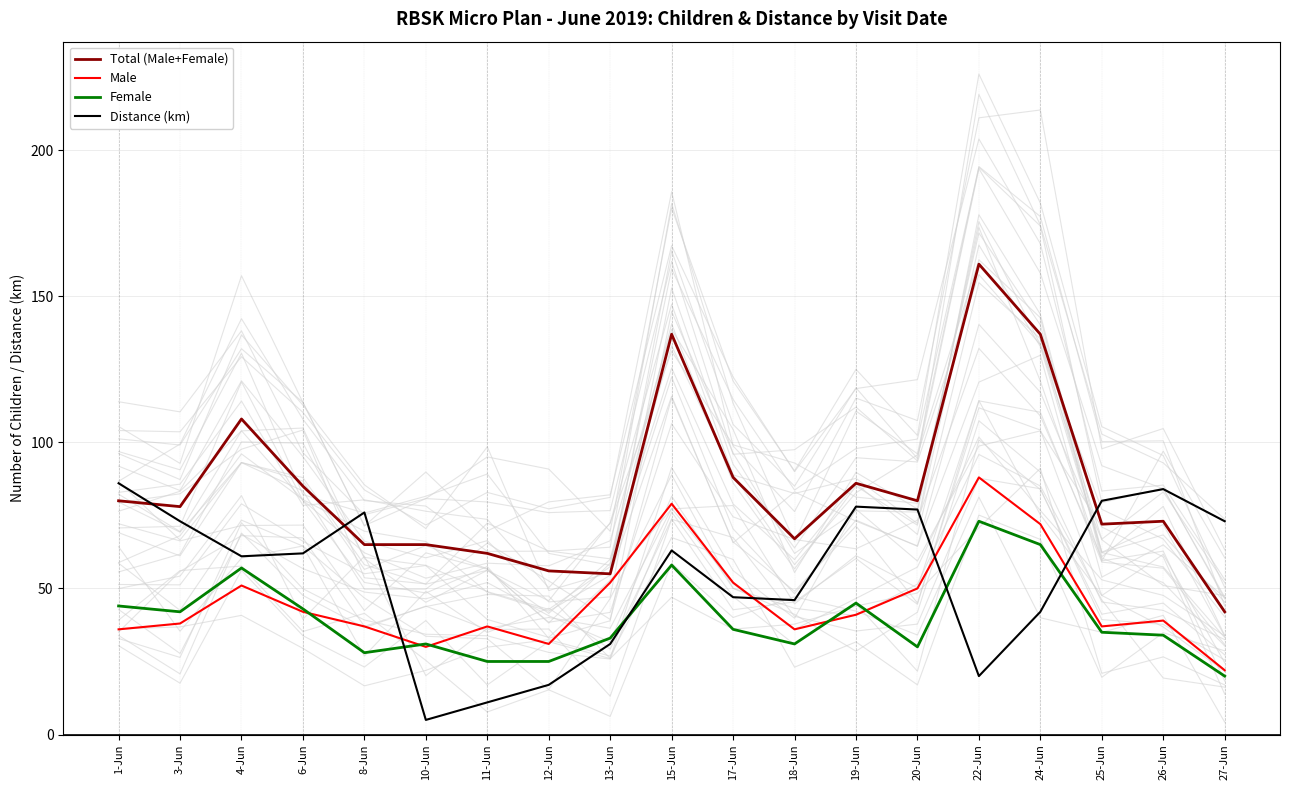

Which series has the largest total across all categories?

Total (Male+Female)